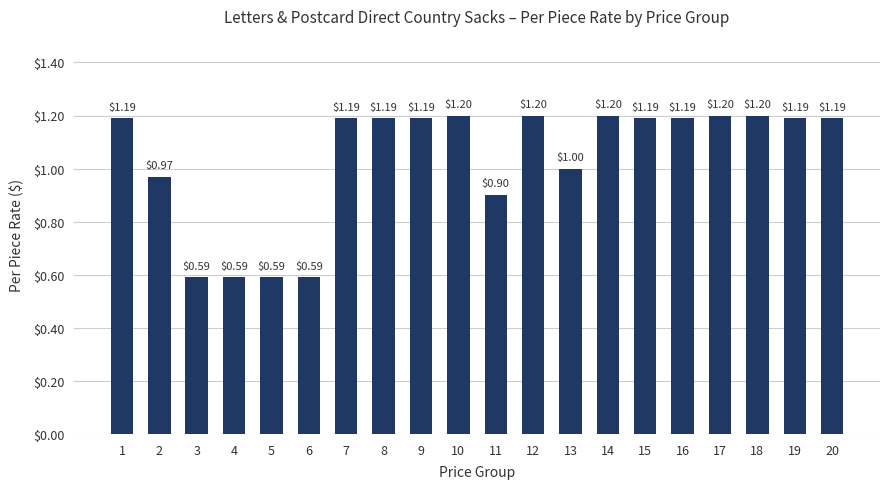

What is the average value?

1.0